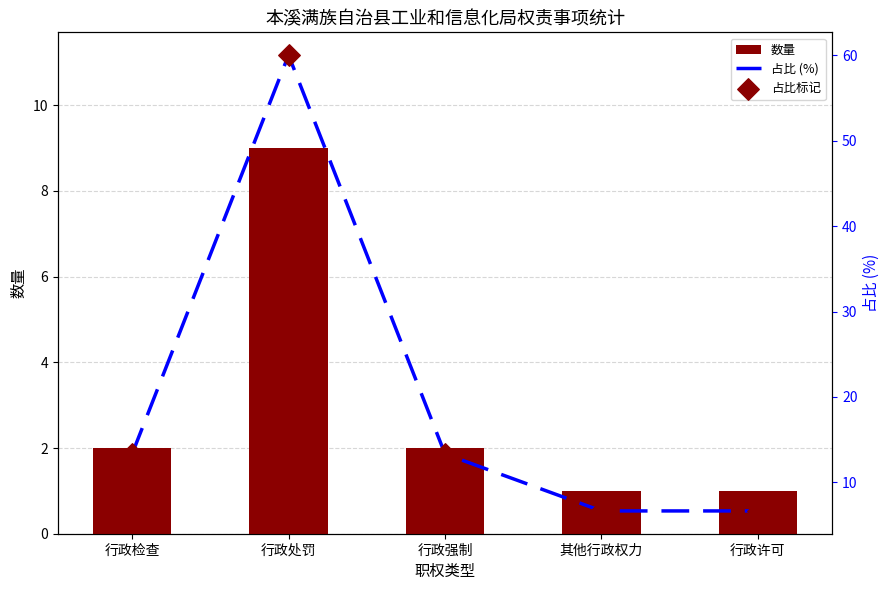

Which series reaches the minimum Y coordinate?

数量